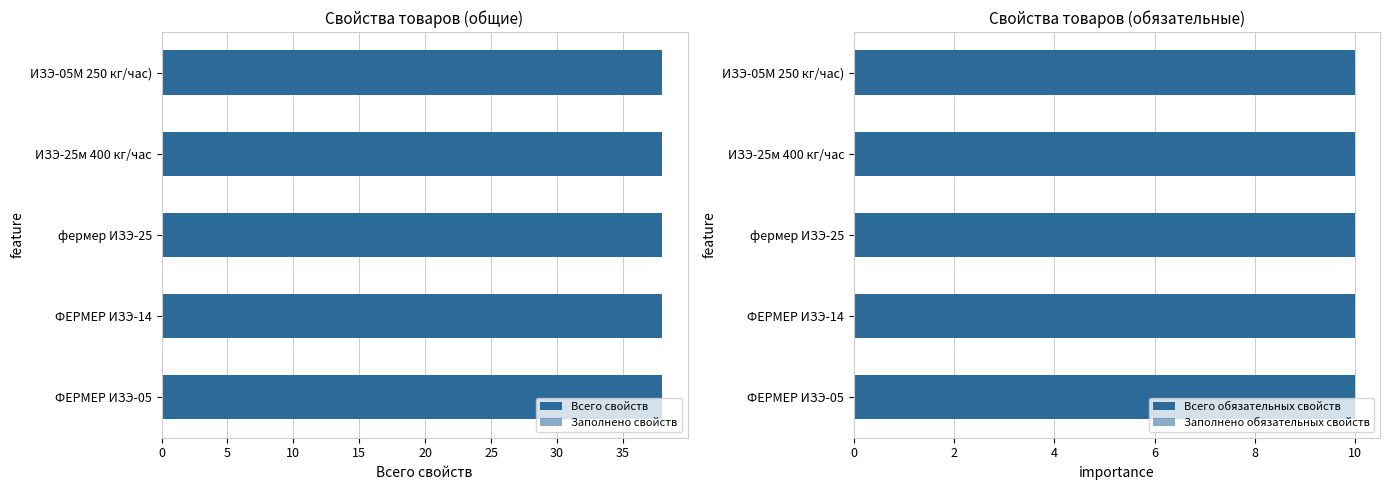

At фермер ИЗЭ-25, list the series in order from smallest to largest.

Заполнено обязательных свойств, Заполнено свойств, Всего обязательных свойств, Всего свойств